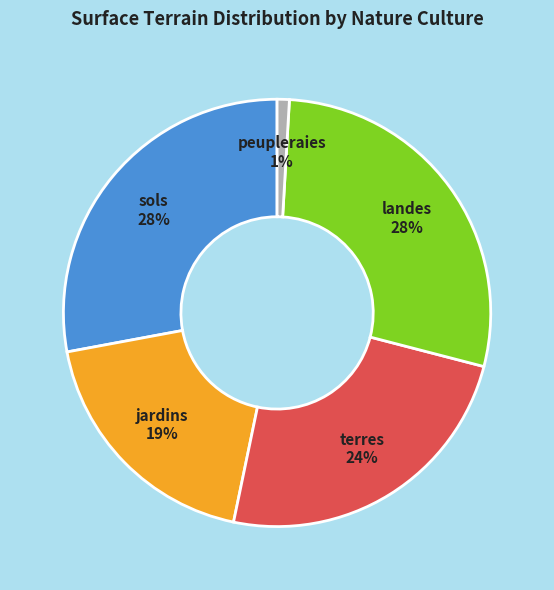

The sols 28% slice represents 28% of the pie. True or false?

True